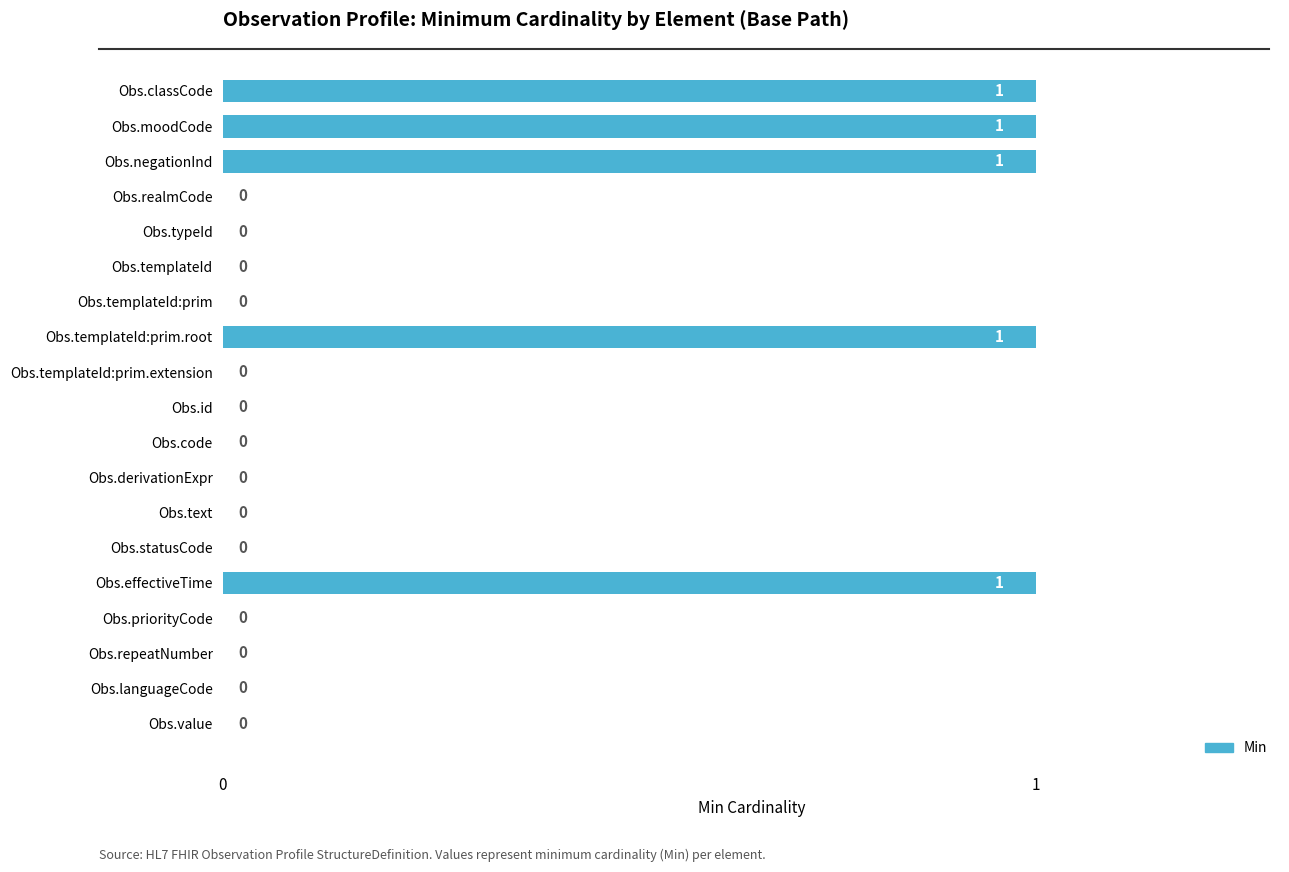

Is it true that the value at Obs.repeatNumber is 0?

True